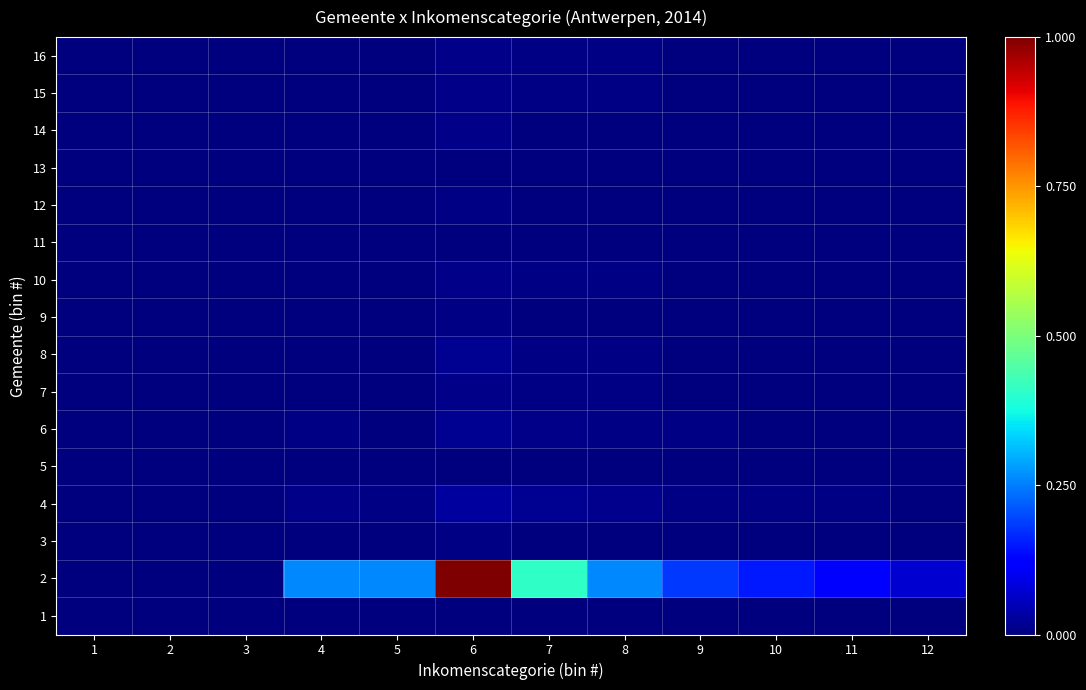

Reading left to right, extract all data points from this chart.

1: 1=0.0	2=0.0	3=0.0	4=0.0	5=0.0	6=0.0	7=0.0	8=0.0	9=0.0	10=0.0	11=0.0	12=0.0
2: 1=0.0	2=0.0	3=0.0	4=0.3	5=0.3	6=1.0	7=0.4	8=0.3	9=0.2	10=0.2	11=0.1	12=0.1
3: 1=0.0	2=0.0	3=0.0	4=0.0	5=0.0	6=0.0	7=0.0	8=0.0	9=0.0	10=0.0	11=0.0	12=0.0
4: 1=0.0	2=0.0	3=0.0	4=0.0	5=0.0	6=0.0	7=0.0	8=0.0	9=0.0	10=0.0	11=0.0	12=0.0
5: 1=0.0	2=0.0	3=0.0	4=0.0	5=0.0	6=0.0	7=0.0	8=0.0	9=0.0	10=0.0	11=0.0	12=0.0
6: 1=0.0	2=0.0	3=0.0	4=0.0	5=0.0	6=0.0	7=0.0	8=0.0	9=0.0	10=0.0	11=0.0	12=0.0
7: 1=0.0	2=0.0	3=0.0	4=0.0	5=0.0	6=0.0	7=0.0	8=0.0	9=0.0	10=0.0	11=0.0	12=0.0
8: 1=0.0	2=0.0	3=0.0	4=0.0	5=0.0	6=0.0	7=0.0	8=0.0	9=0.0	10=0.0	11=0.0	12=0.0
9: 1=0.0	2=0.0	3=0.0	4=0.0	5=0.0	6=0.0	7=0.0	8=0.0	9=0.0	10=0.0	11=0.0	12=0.0
10: 1=0.0	2=0.0	3=0.0	4=0.0	5=0.0	6=0.0	7=0.0	8=0.0	9=0.0	10=0.0	11=0.0	12=0.0
11: 1=0.0	2=0.0	3=0.0	4=0.0	5=0.0	6=0.0	7=0.0	8=0.0	9=0.0	10=0.0	11=0.0	12=0.0
12: 1=0.0	2=0.0	3=0.0	4=0.0	5=0.0	6=0.0	7=0.0	8=0.0	9=0.0	10=0.0	11=0.0	12=0.0
13: 1=0.0	2=0.0	3=0.0	4=0.0	5=0.0	6=0.0	7=0.0	8=0.0	9=0.0	10=0.0	11=0.0	12=0.0
14: 1=0.0	2=0.0	3=0.0	4=0.0	5=0.0	6=0.0	7=0.0	8=0.0	9=0.0	10=0.0	11=0.0	12=0.0
15: 1=0.0	2=0.0	3=0.0	4=0.0	5=0.0	6=0.0	7=0.0	8=0.0	9=0.0	10=0.0	11=0.0	12=0.0
16: 1=0.0	2=0.0	3=0.0	4=0.0	5=0.0	6=0.0	7=0.0	8=0.0	9=0.0	10=0.0	11=0.0	12=0.0